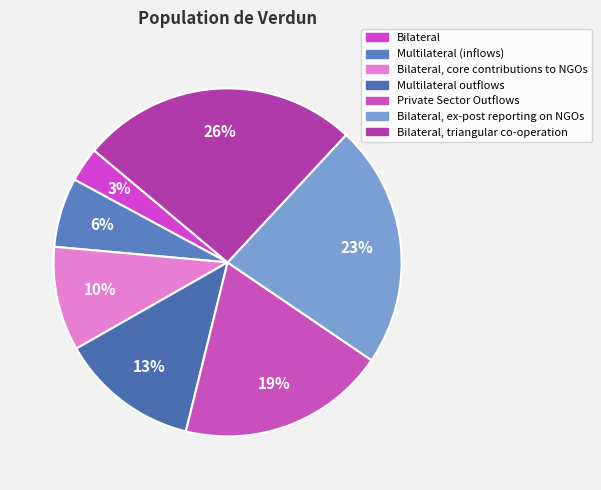

To the nearest percent, what percentage of the pie is Private Sector Outflows?

19%